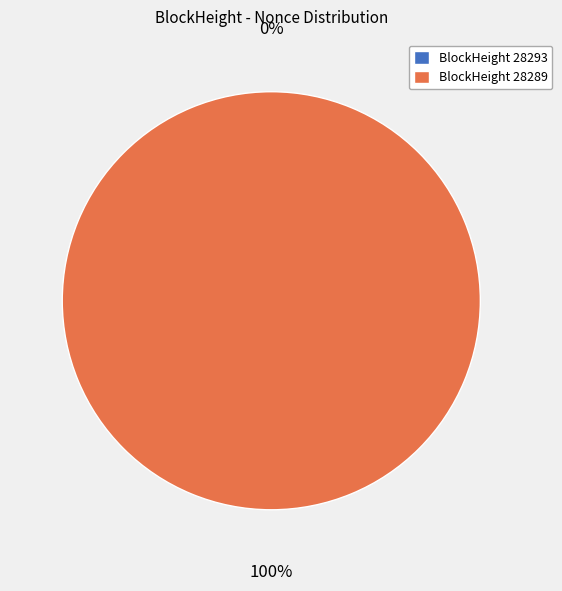

To the nearest percent, what is the difference between the largest and smallest slice percentages?

100%